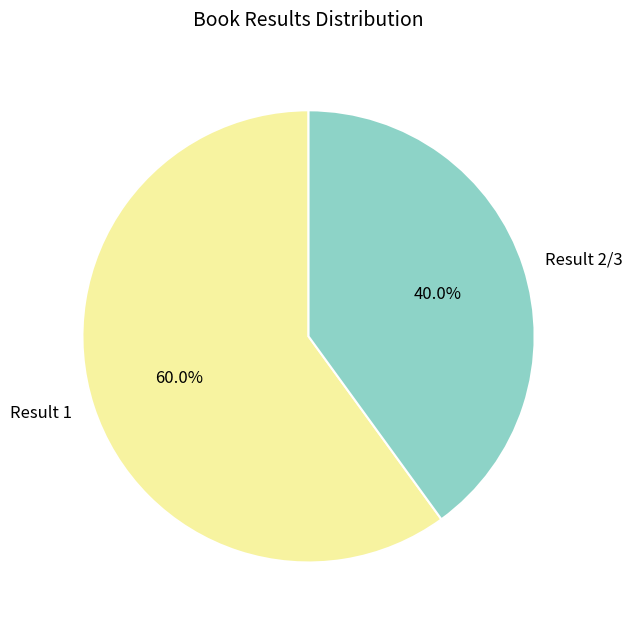

Rank the categories by value from lowest to highest.

Result 2/3, Result 1